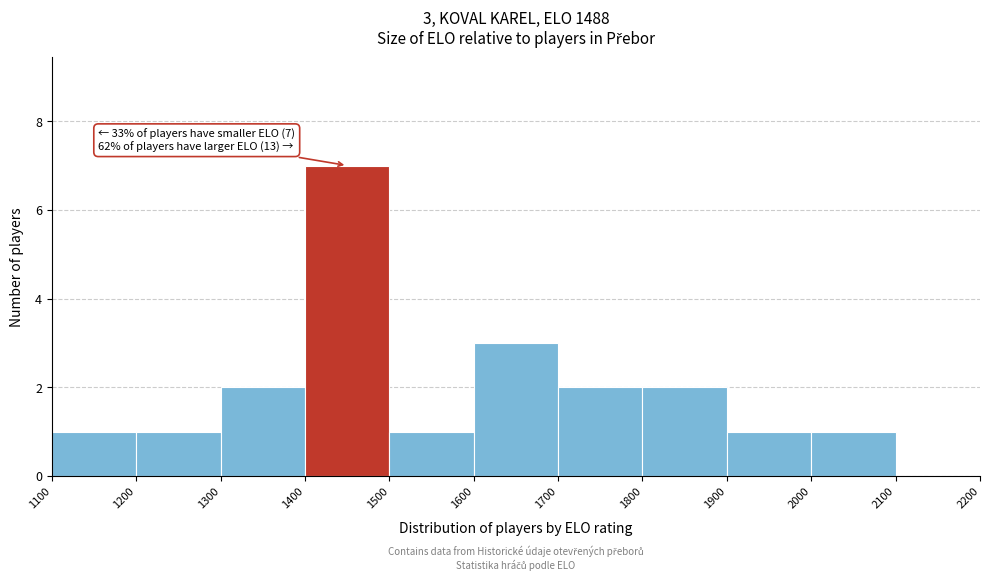

Over which range of the x-axis is the bar tallest?

1400 to 1500